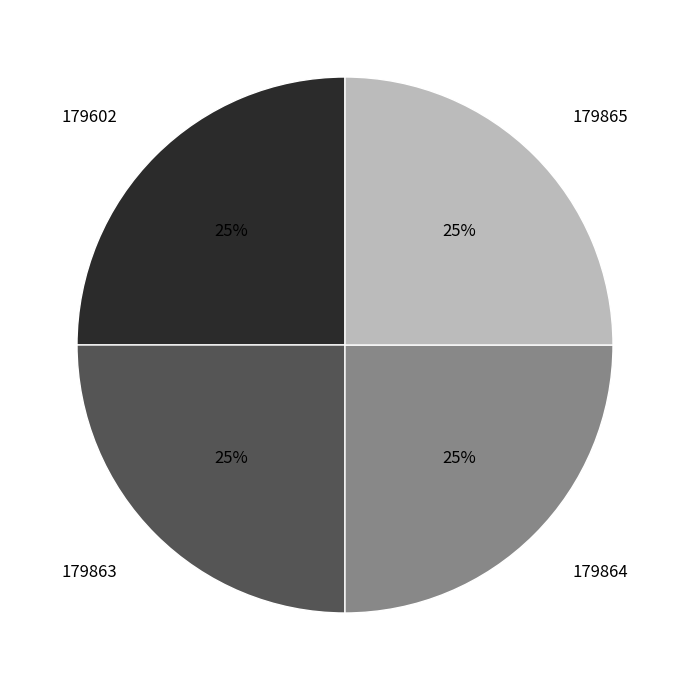

Approximately how many times larger is the value at 179865 compared to 179864?

1.0